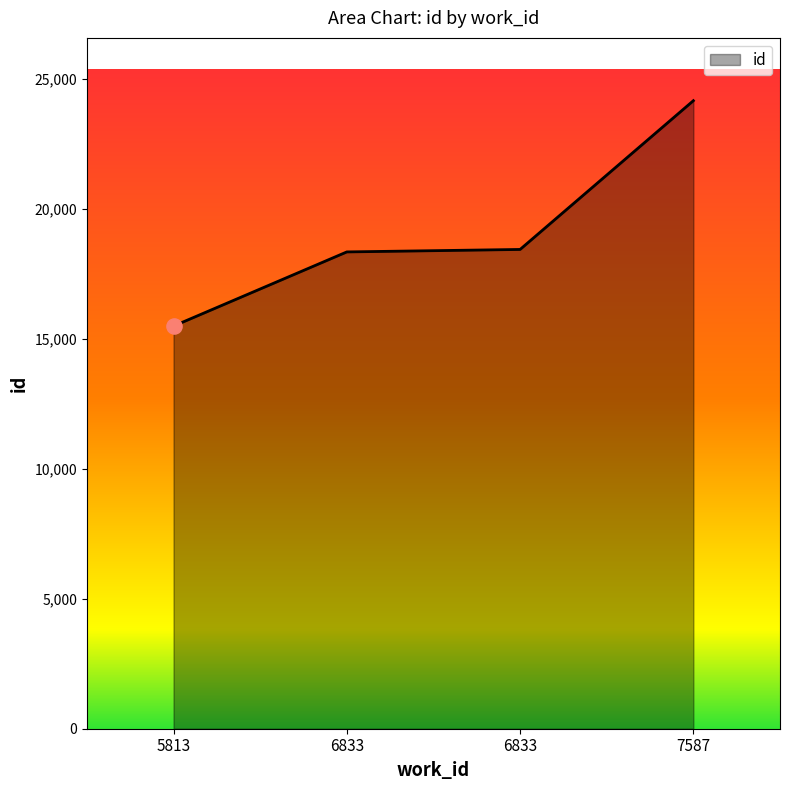

What is the change in value from 6833 to 6833?

+95